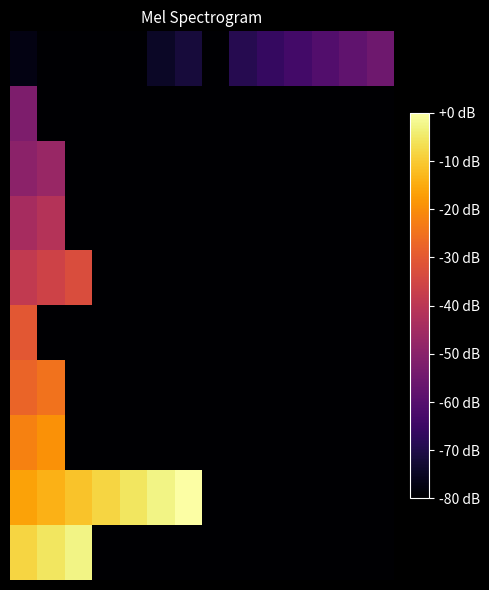

What is the smallest value displayed?

-80.0